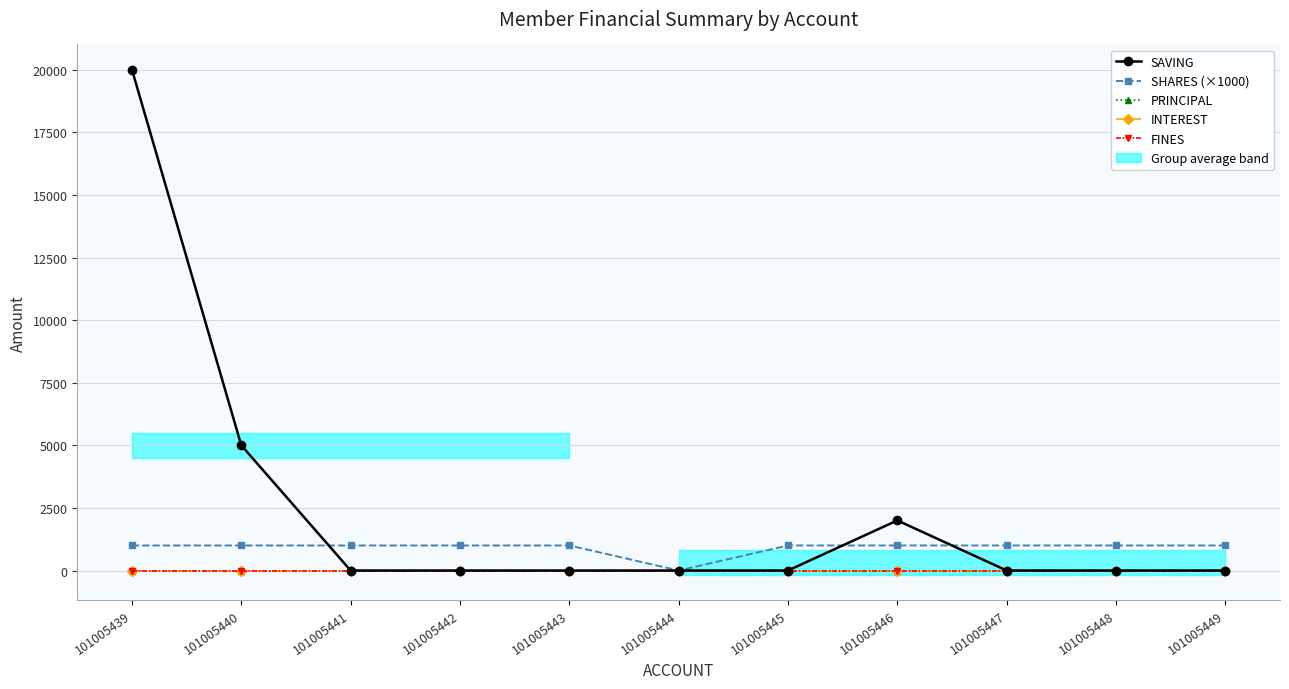

Between 101005444 and 101005445, which is larger?

101005444